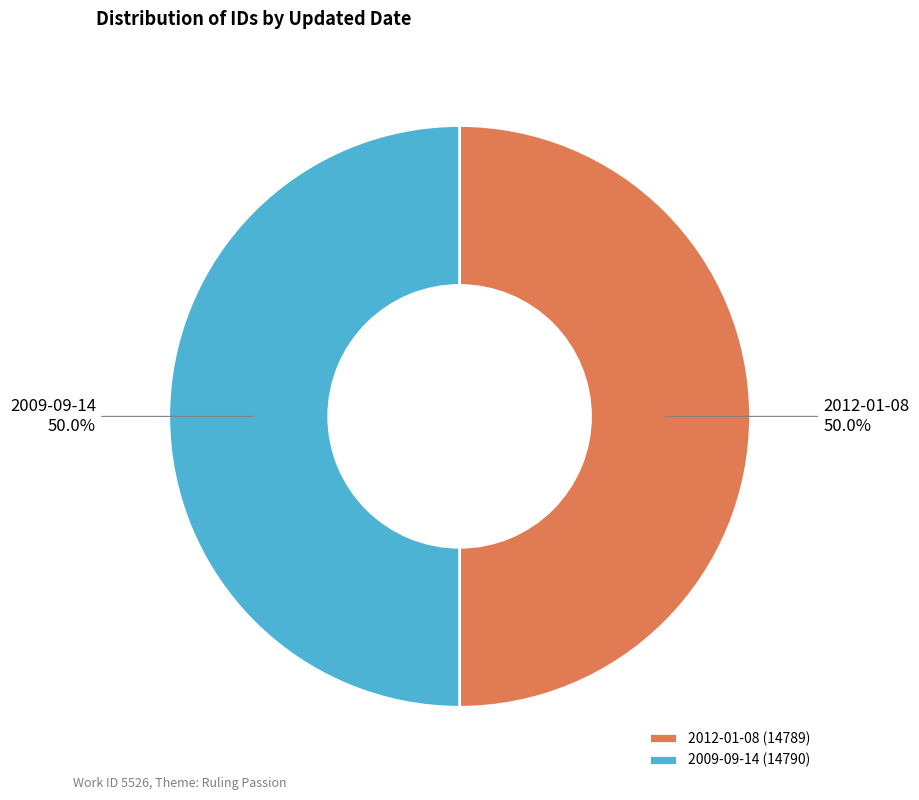

How many segments does this pie chart have?

2